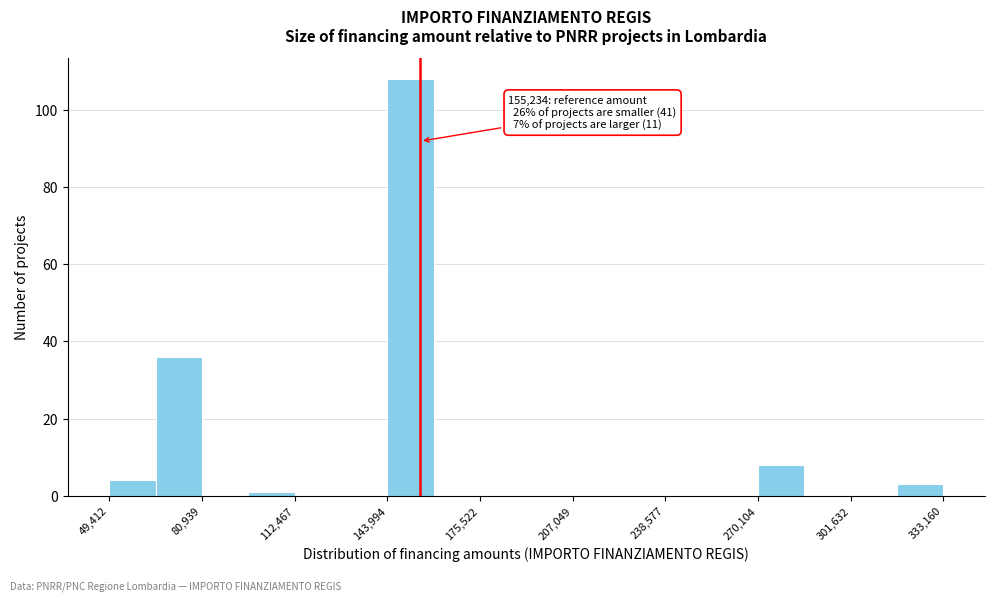

Read against the x-axis, roughly where is the centre of the tallest bar?

150000